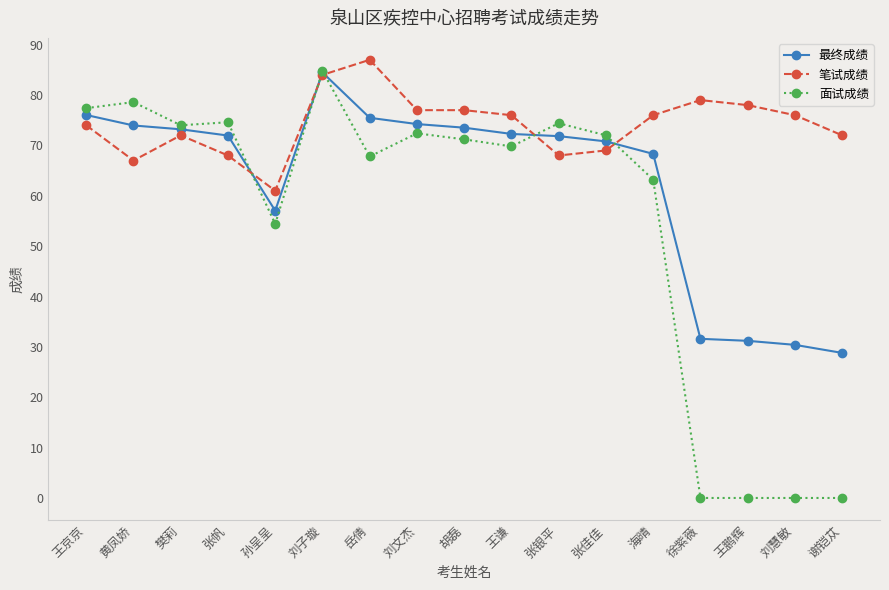

What position from the left is 岳倩?

7